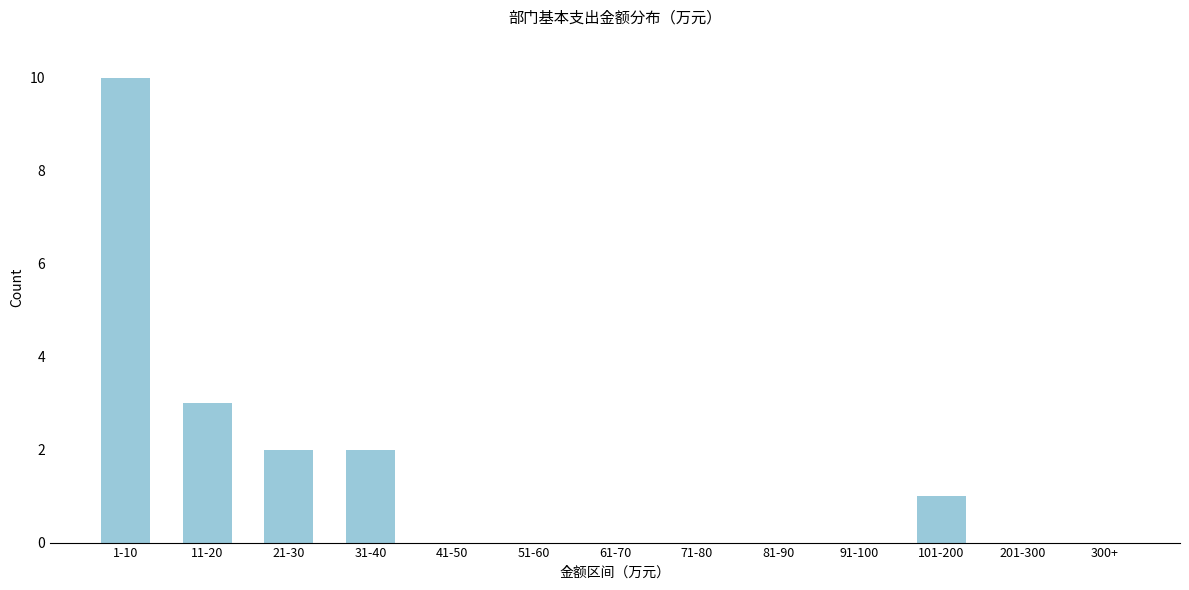

Reading left to right, transcribe all the data shown in this chart.

1-10=10	11-20=3	21-30=2	31-40=2	41-50=0	51-60=0	61-70=0	71-80=0	81-90=0	91-100=0	101-200=1	201-300=0	300+=0